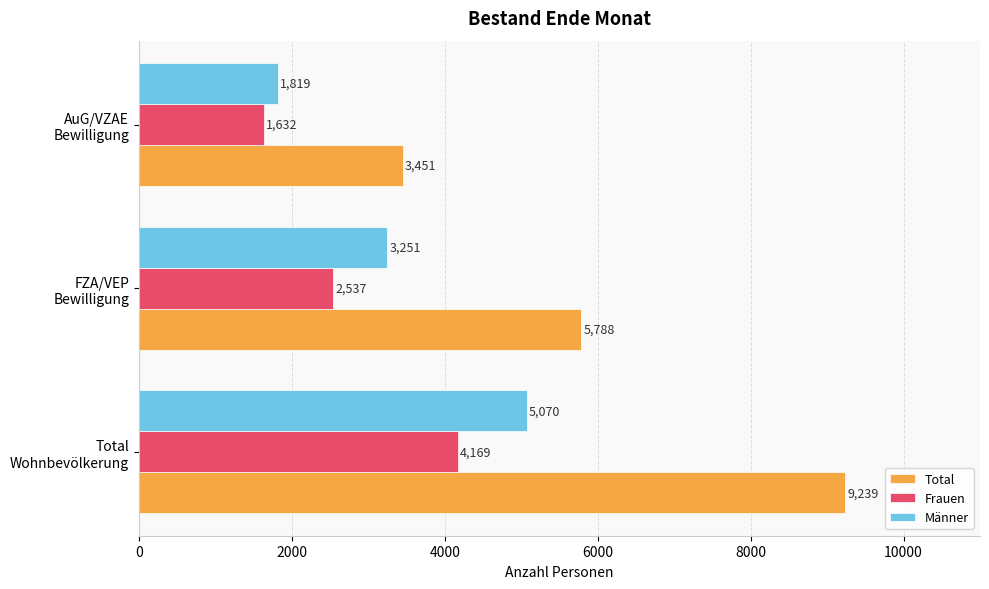

What is the sum of all Männer values?

10140